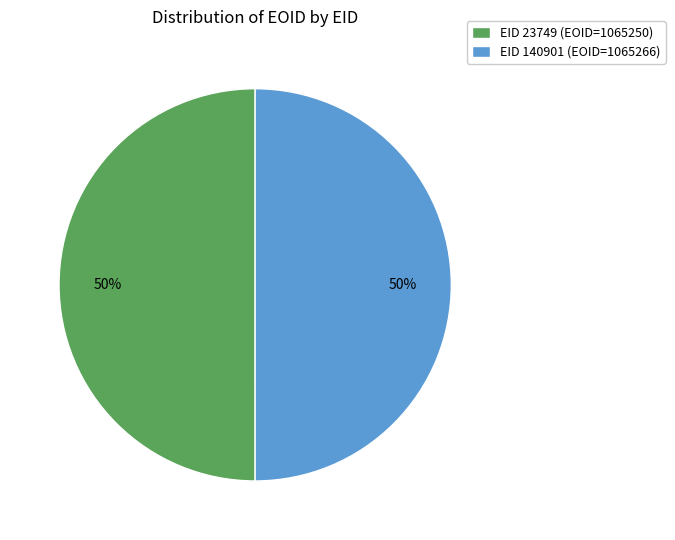

To the nearest percent, what portion does EID 23749 (EOID=1065250) represent?

50%